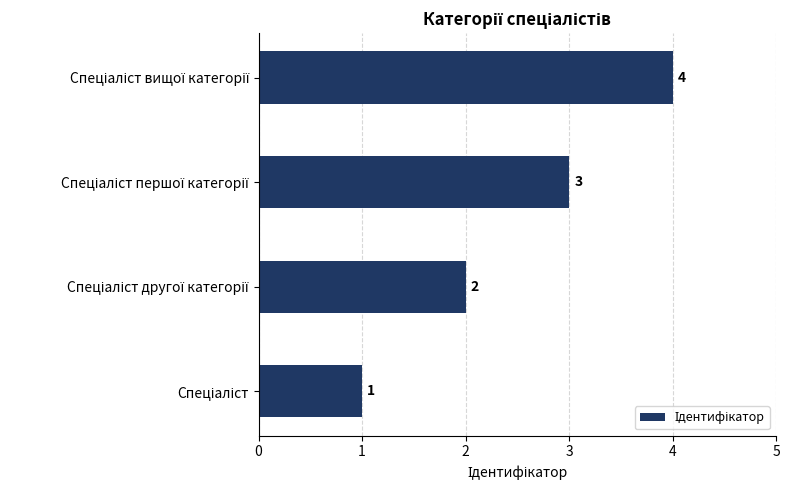

Count the values in the range 2 to 4.

3